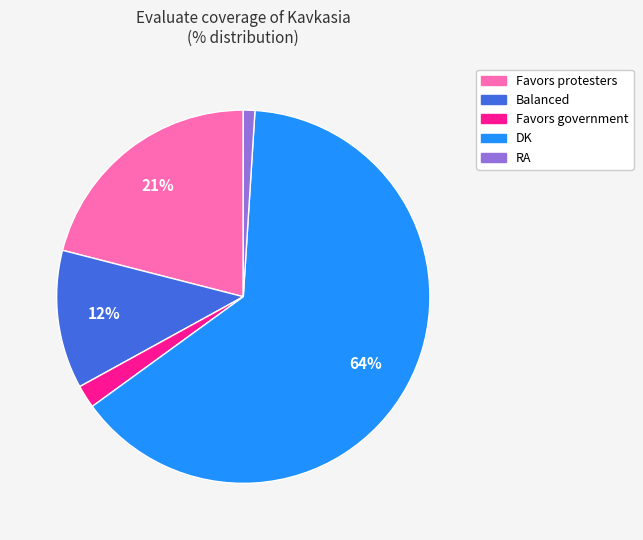

Rank the categories by value from lowest to highest.

RA, Favors government, Balanced, Favors protesters, DK